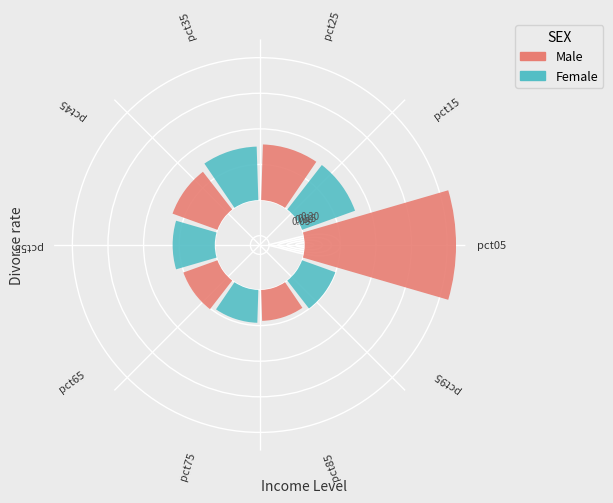

Count the number of slices in the pie.

10